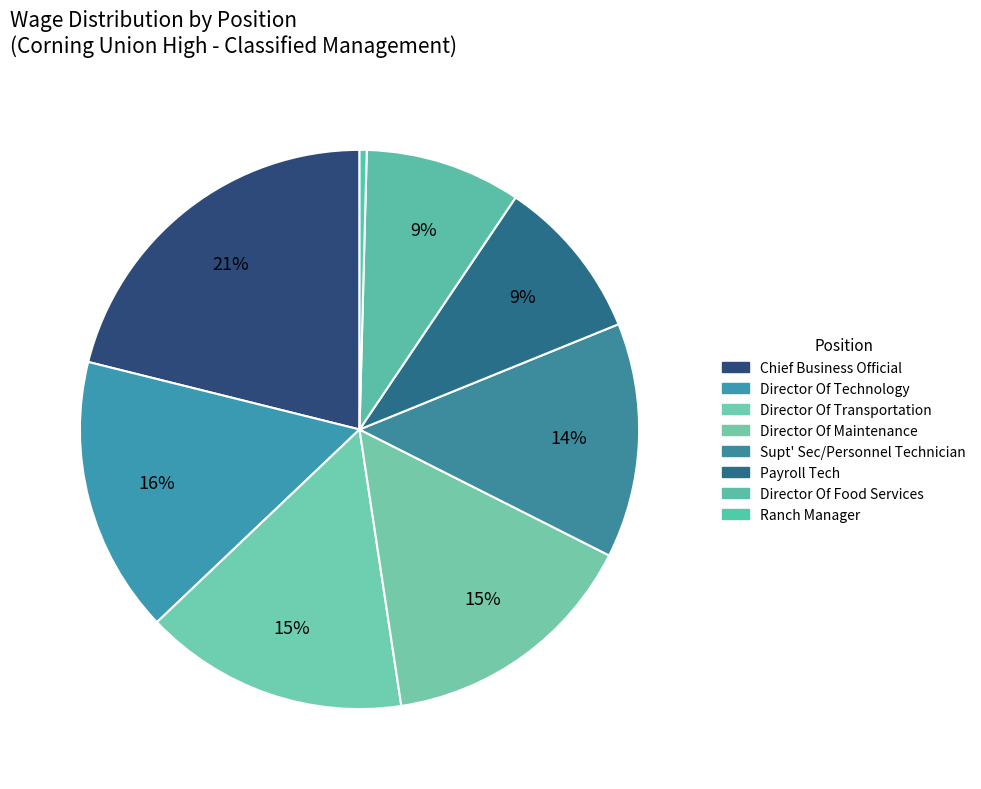

How many segments does this pie chart have?

8